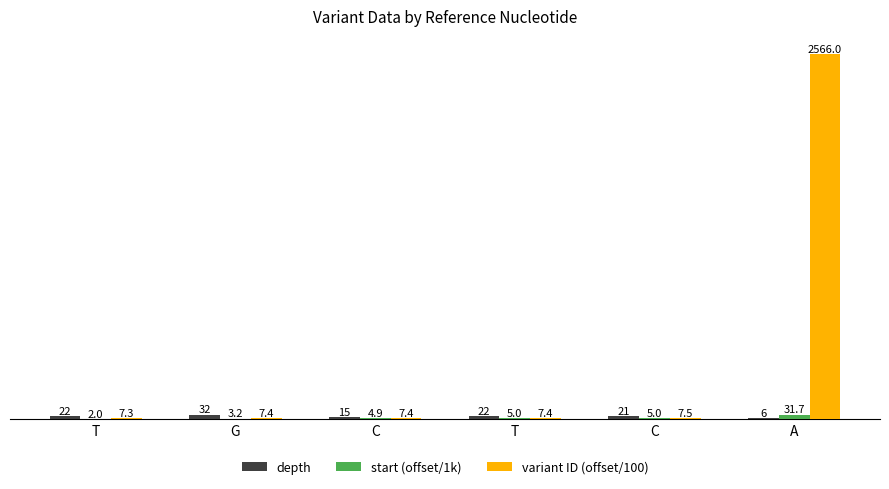

Are the bars grouped side by side (vs. stacked)?

Yes